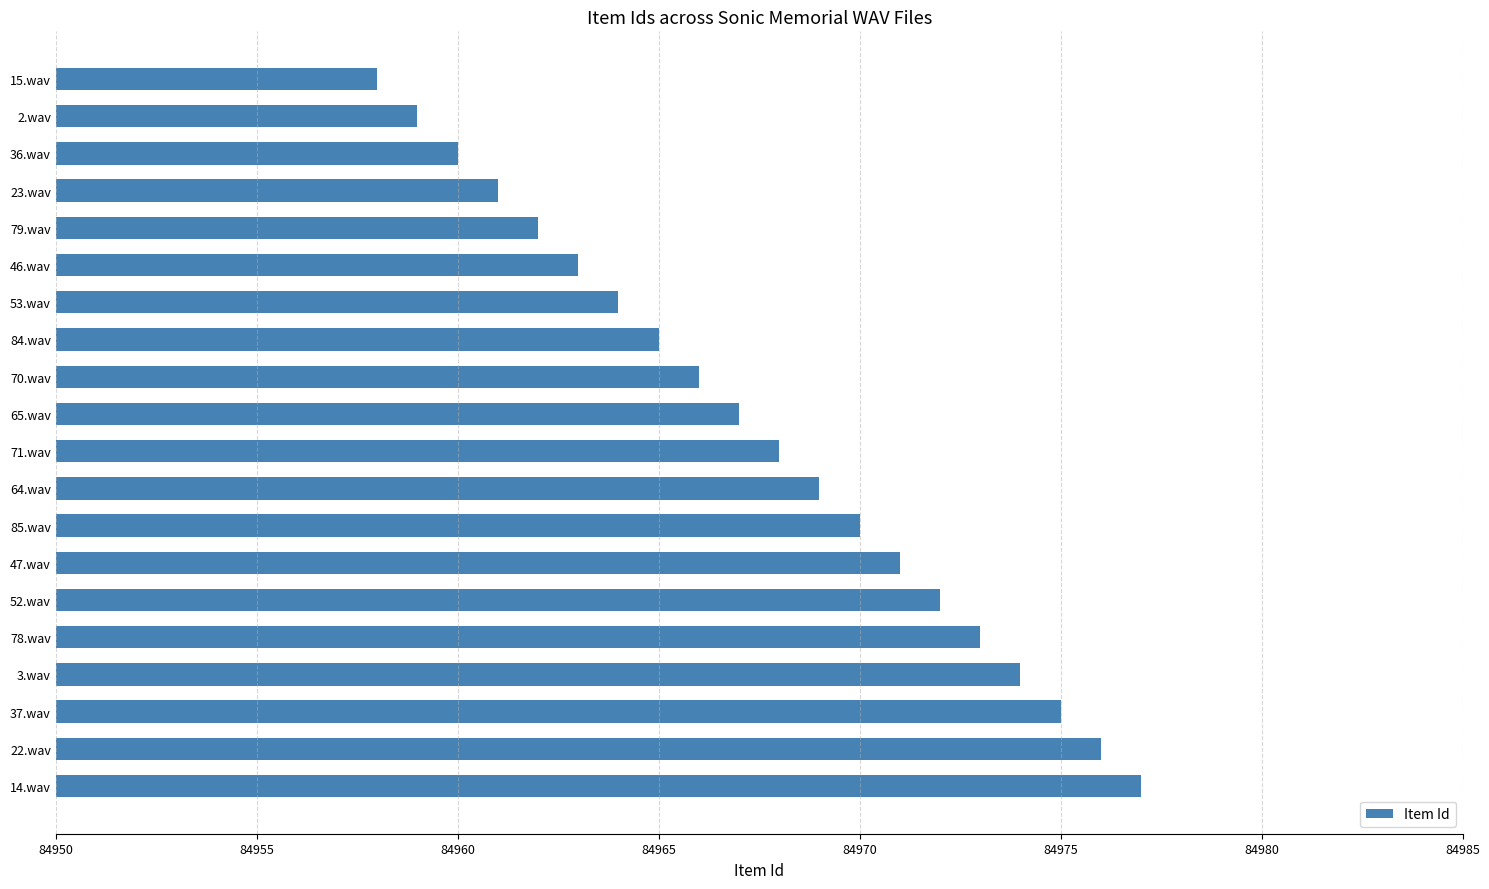

What is the greatest value displayed?

84977